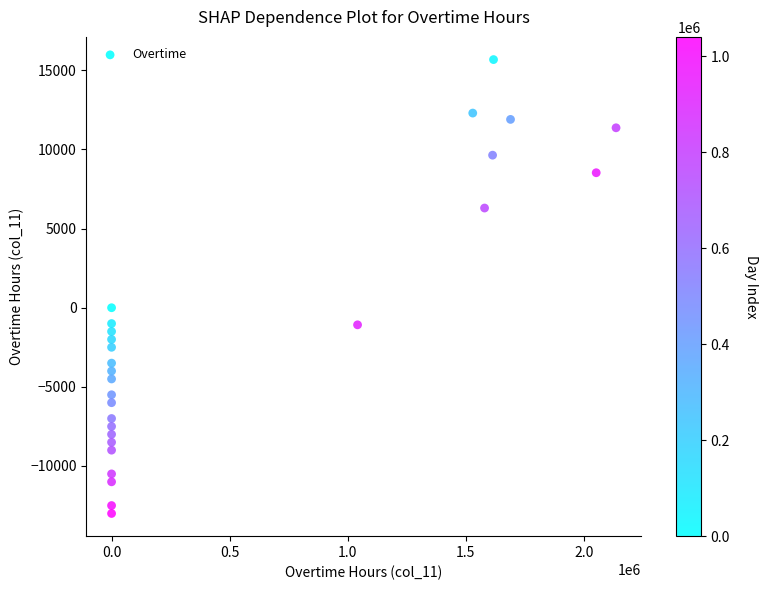

What is the range of X values (max minus min)?

2137000